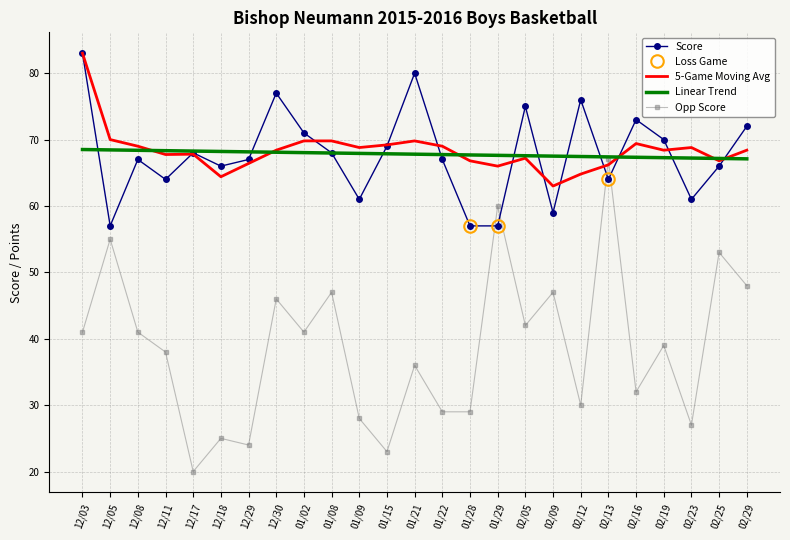

What is the highest value of the 5-Game Moving Avg series?

83.0